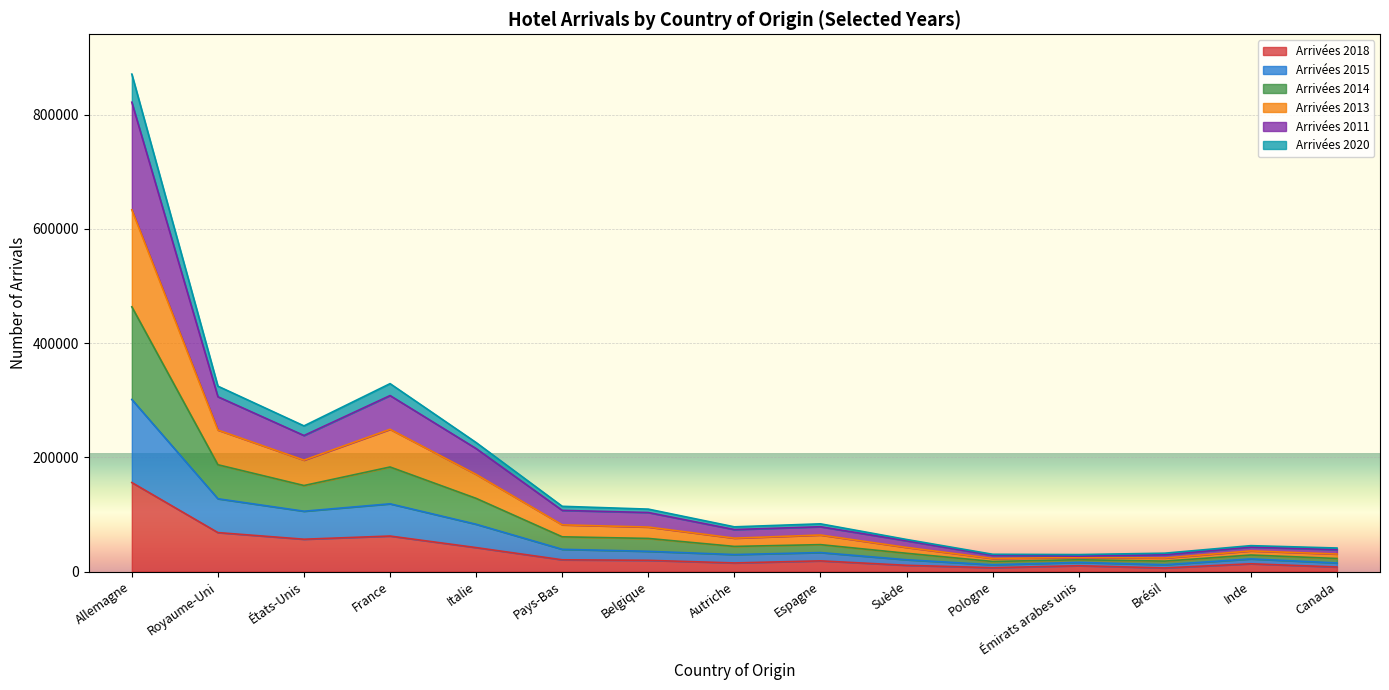

What is the label of the 2nd point from the right?

Inde